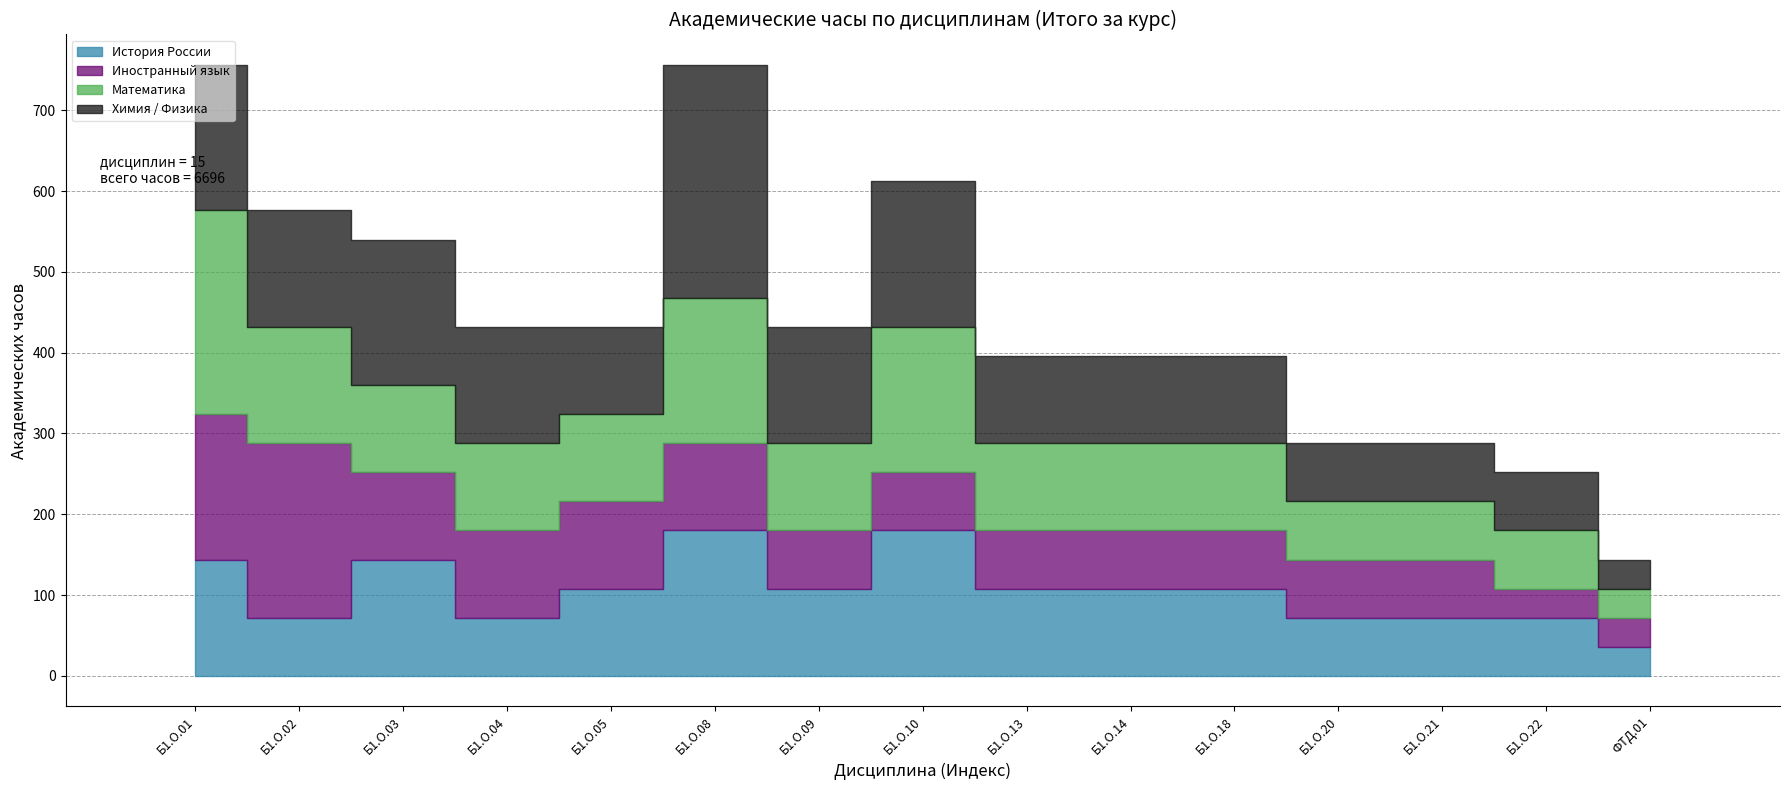

How many data points in Иностранный язык are less than 72?

2